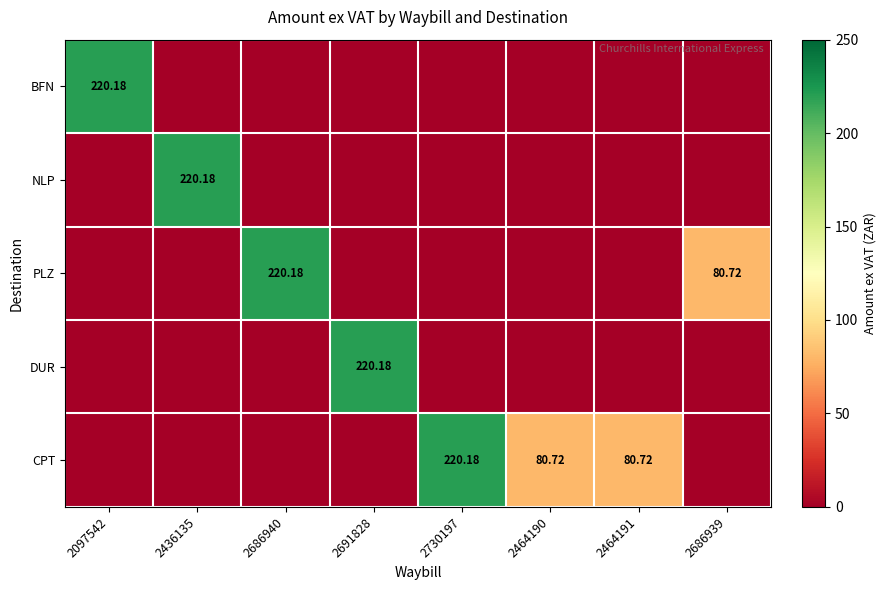

The BFN series shows 138.2 at 2686940. True or false?

False